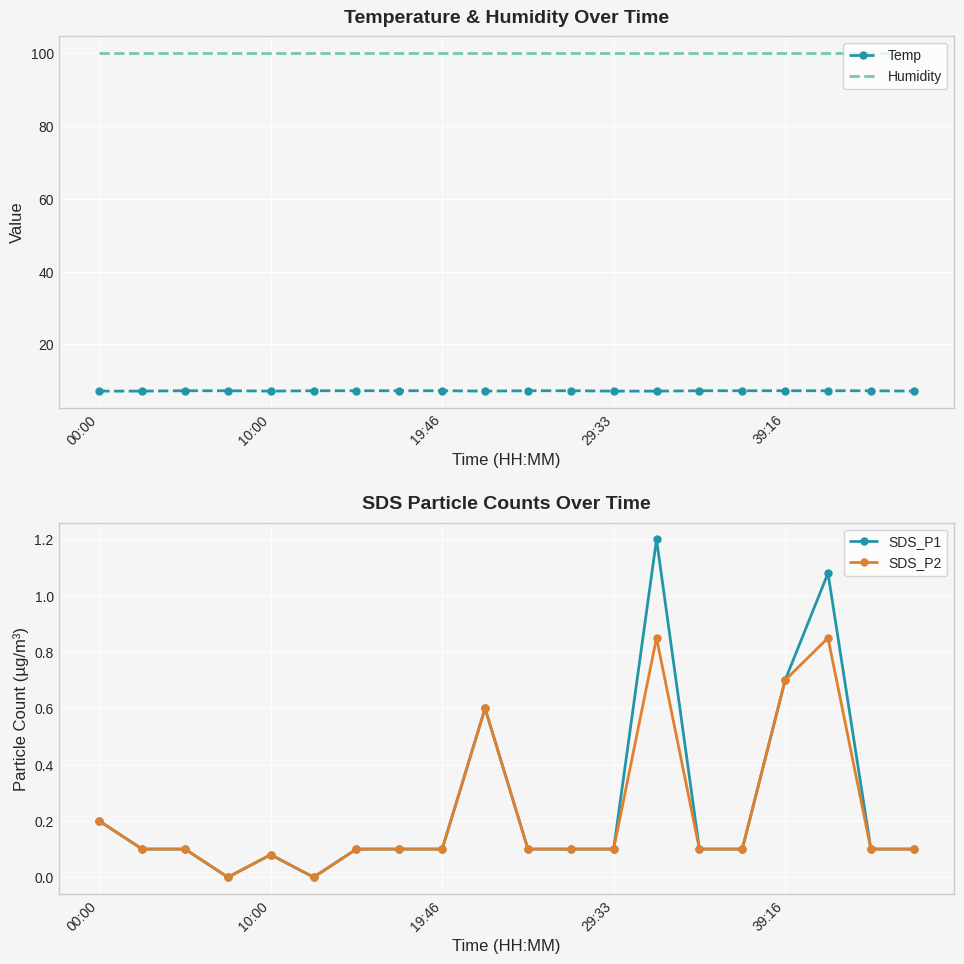

True or false: Humidity has a value of 99.9 at 10:00.

True